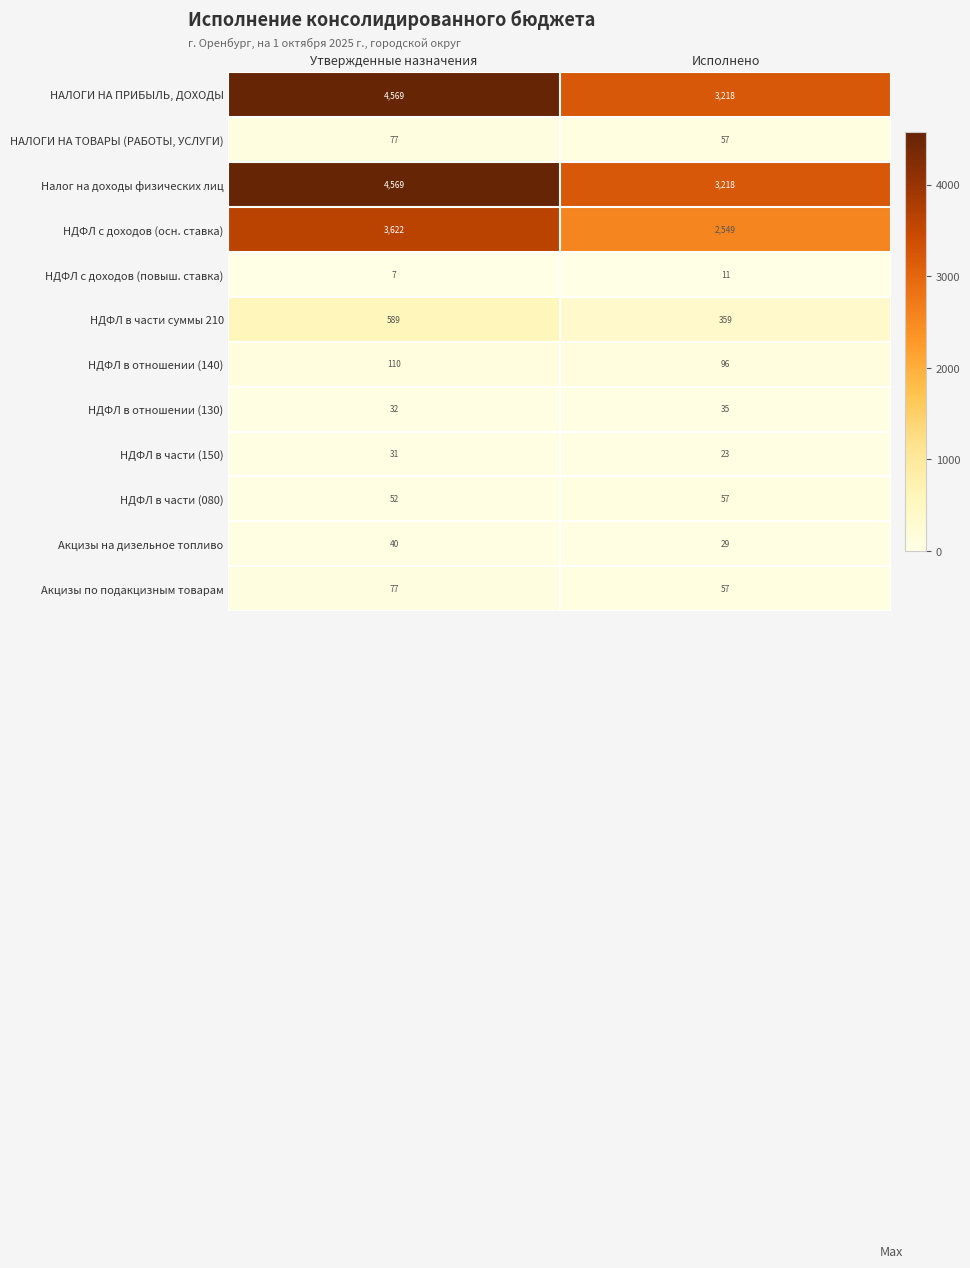

At which label is НДФЛ в части (080) closest to 54?

Утвержденные назначения